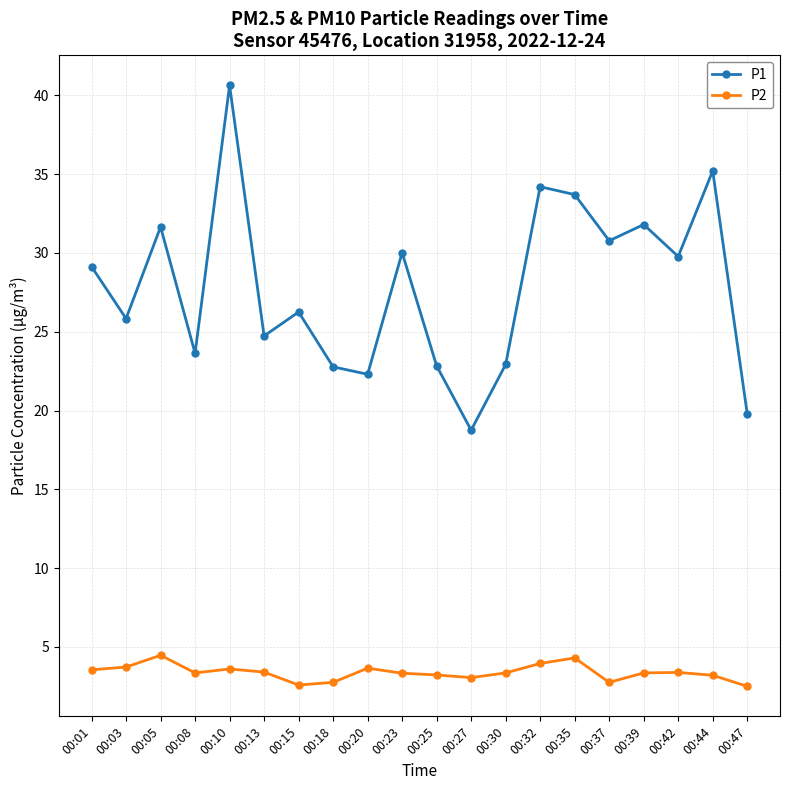

True or false: P1 and P2 intersect in this chart.

False